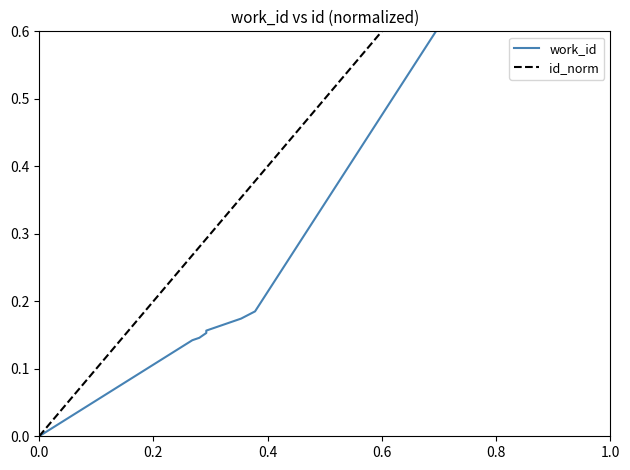

Count the number of data series in this chart.

2